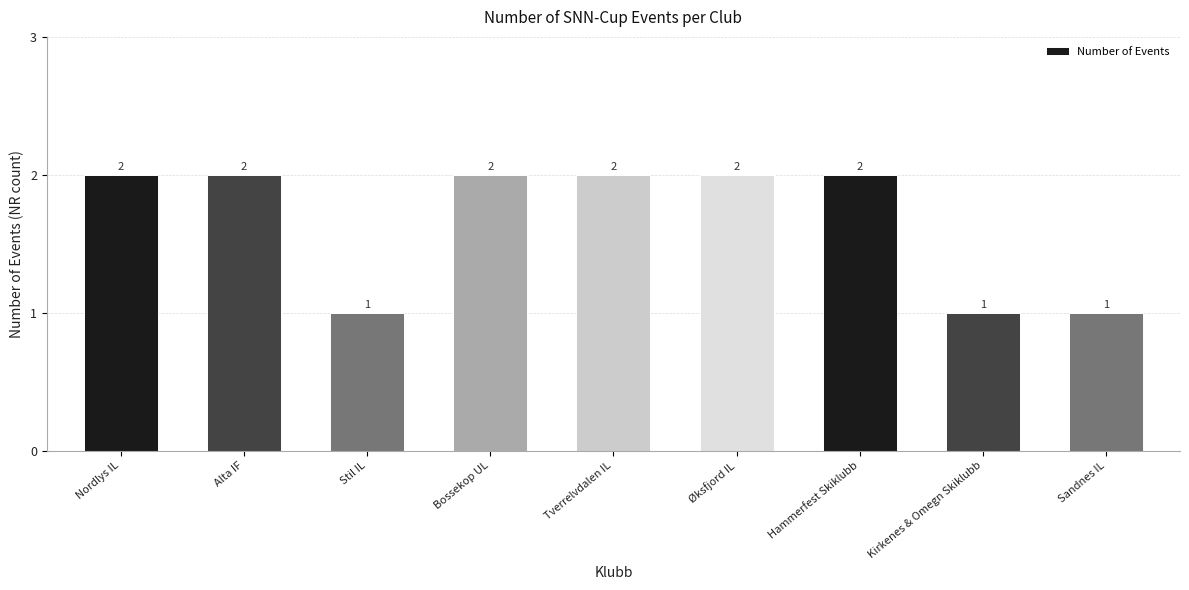

Does the chart contain any negative values?

No